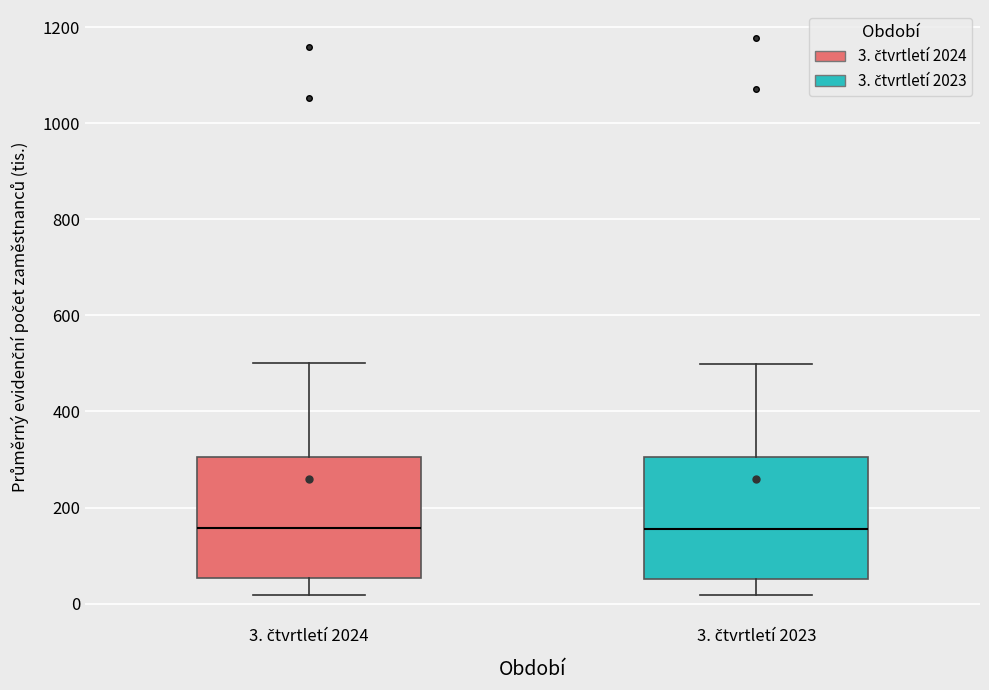

Reading left to right, read every box against the y-axis: the position of its median line, the range the box covers, and the ends of its whiskers. The values are not printed on the chart, so give them approximately, as read against the axis.

3. čtvrtletí 2024: median 160, box 60 to 300, whiskers 20 to 500
3. čtvrtletí 2023: median 160, box 60 to 300, whiskers 20 to 500